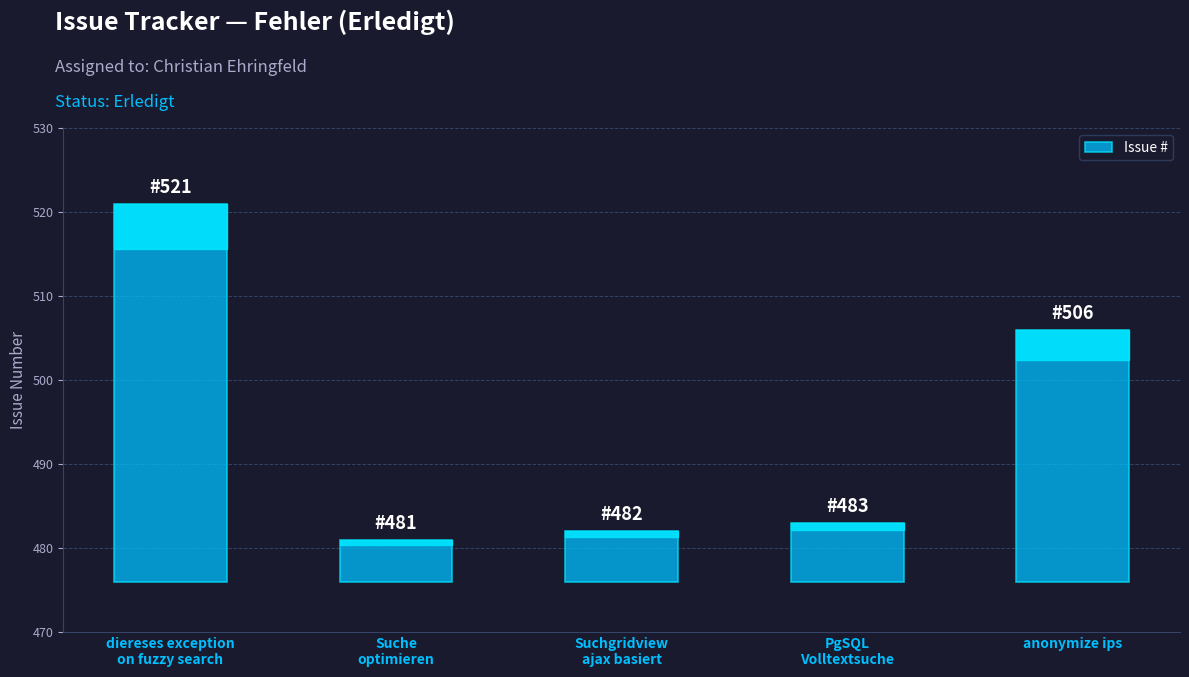

What is the difference between the values at Suche
optimieren and PgSQL
Volltextsuche?

2